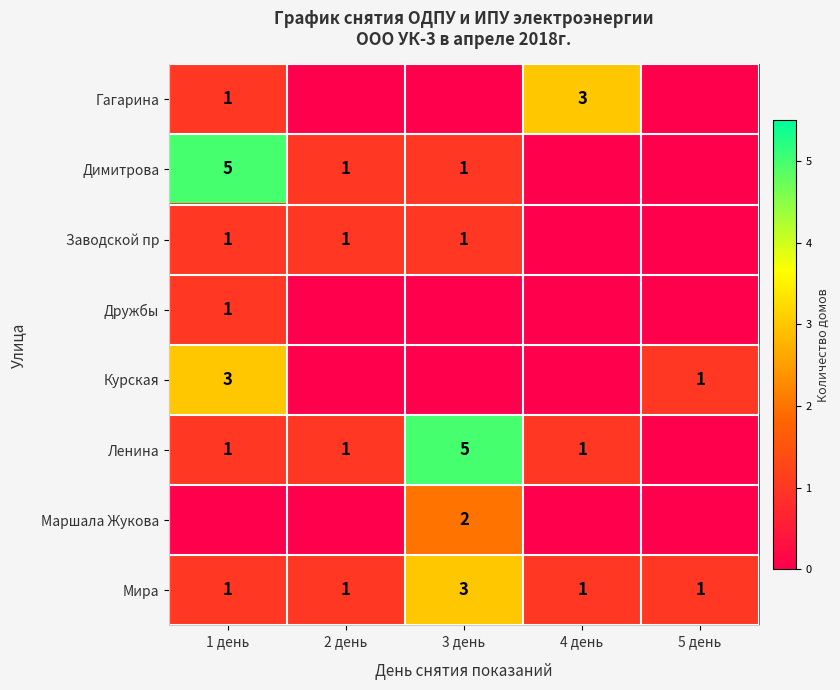

The Мира series shows 3 at 3 день. True or false?

True